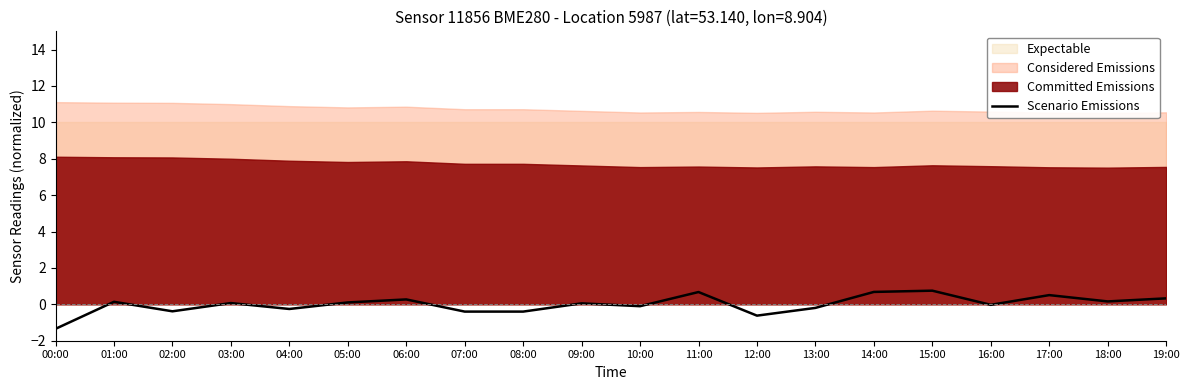

At which category does the data reach its first local peak?

01:00